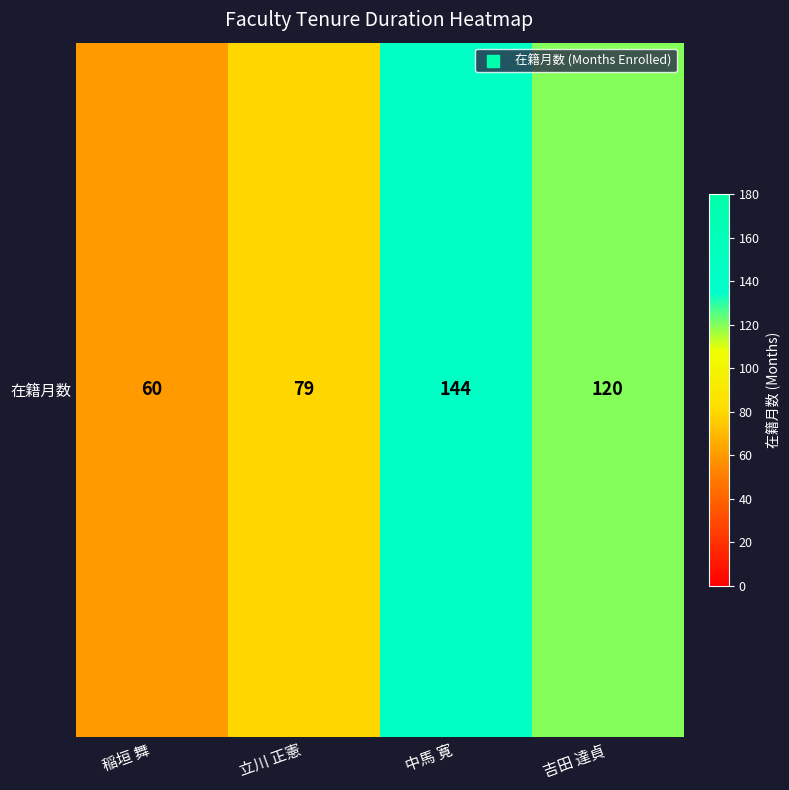

What is the maximum value shown in the chart?

144